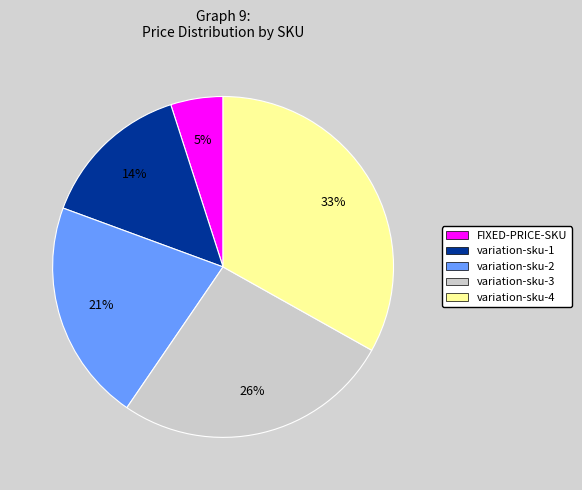

The variation-sku-1 slice represents 6% of the pie. True or false?

False